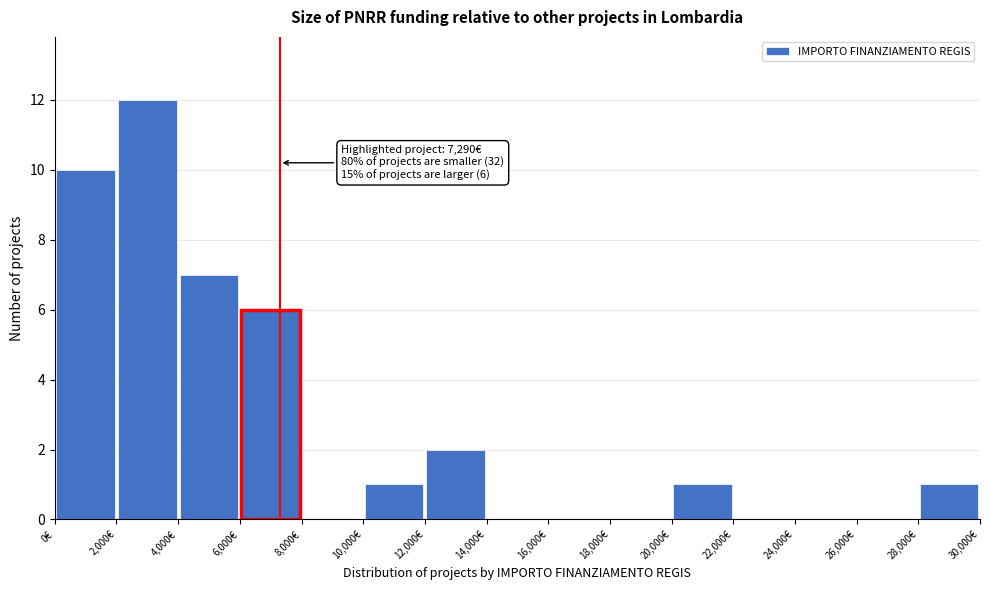

Which range on the x-axis has the tallest bar?

2000 to 4000